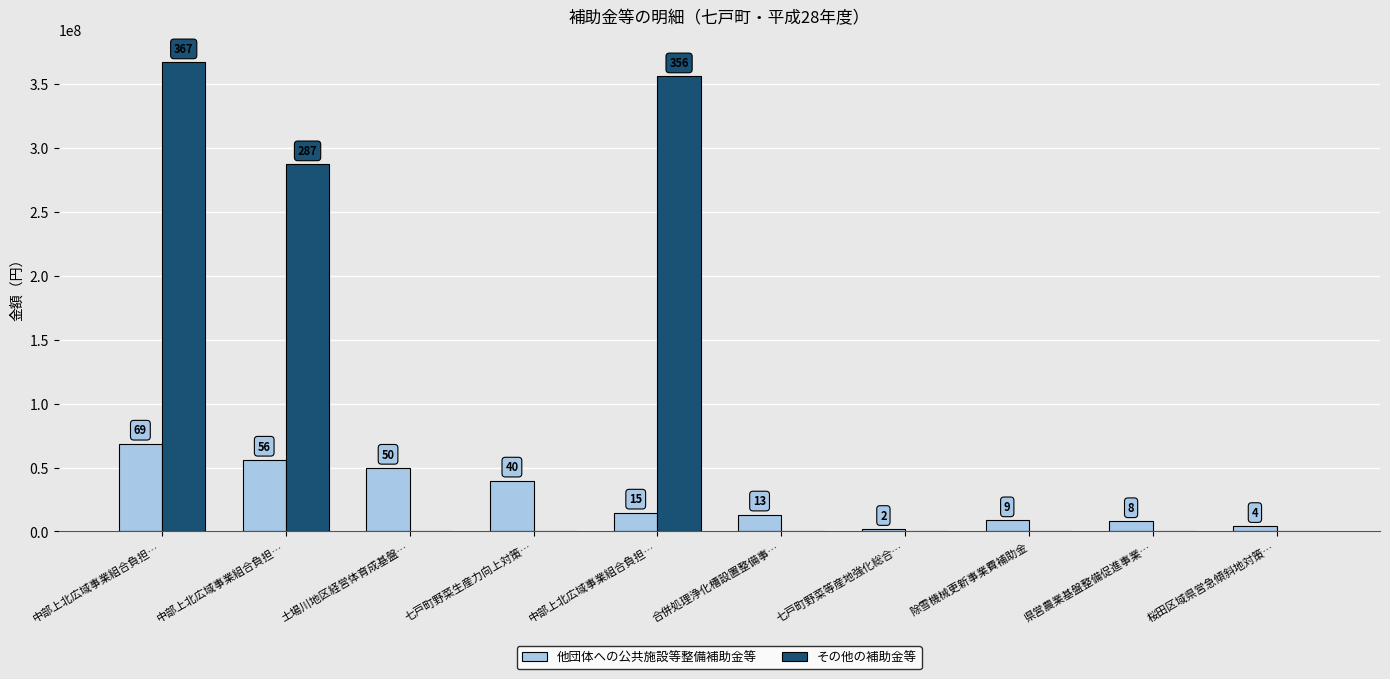

Are the bars horizontal?

No